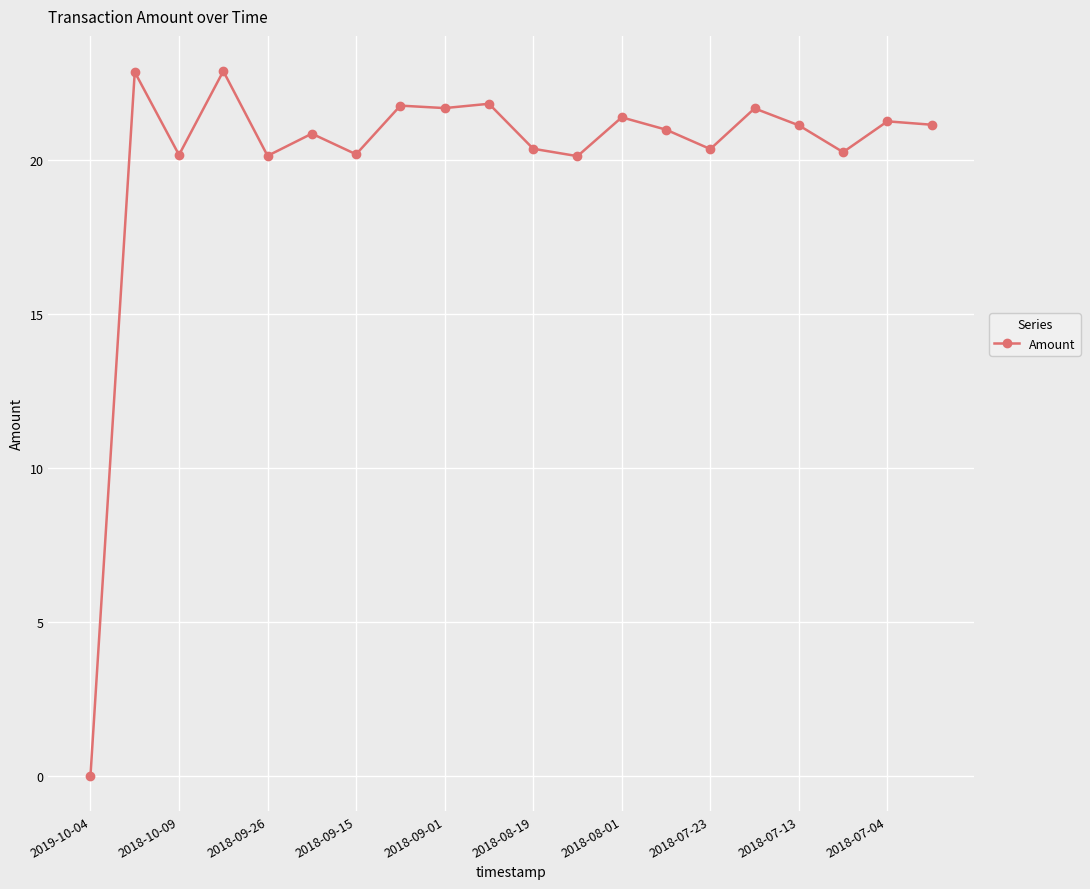

What is the maximum value shown in the chart?

22.9